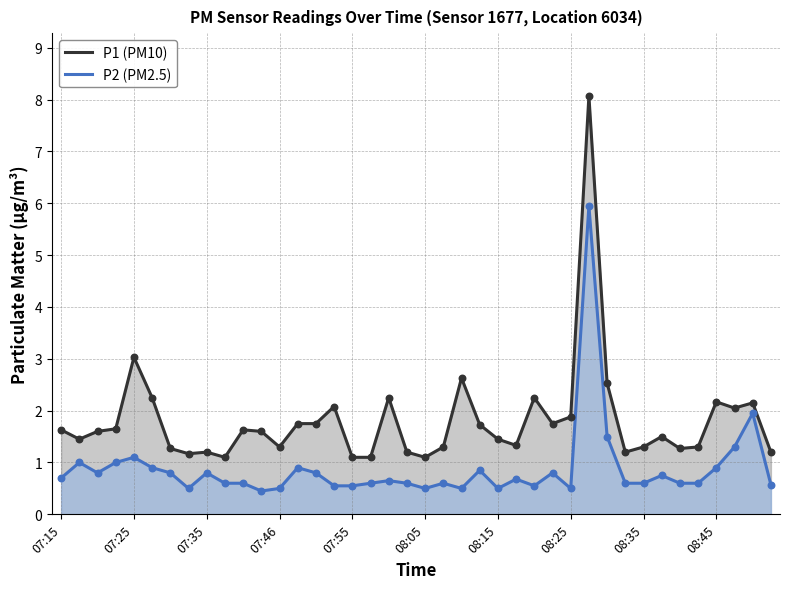

At which category is the sum across all series the highest?

29